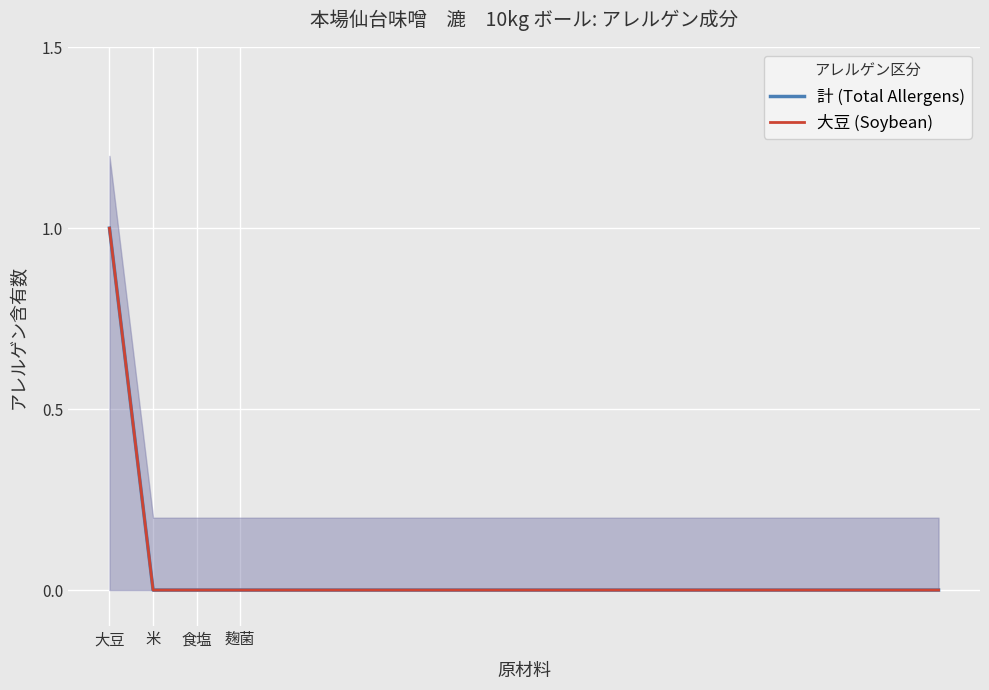

Which series has the largest range (max minus min)?

計 (Total Allergens)